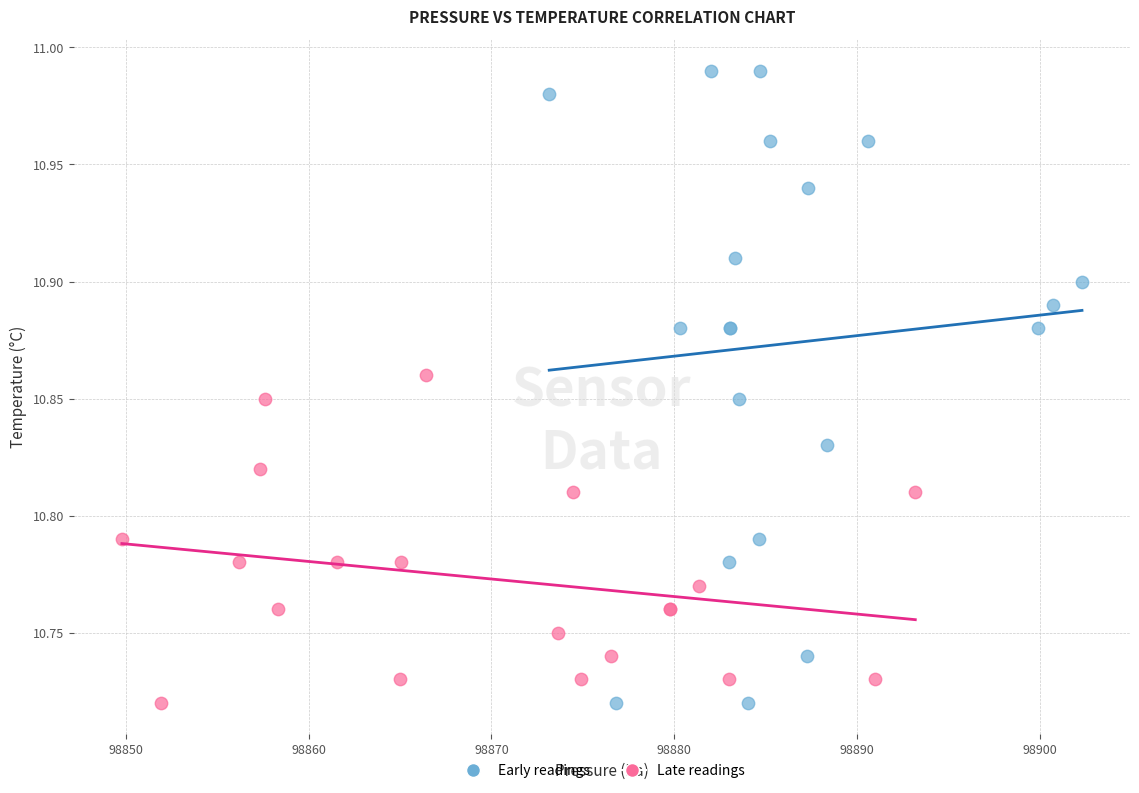

What are all the series names shown in the legend?

Early readings, Late readings